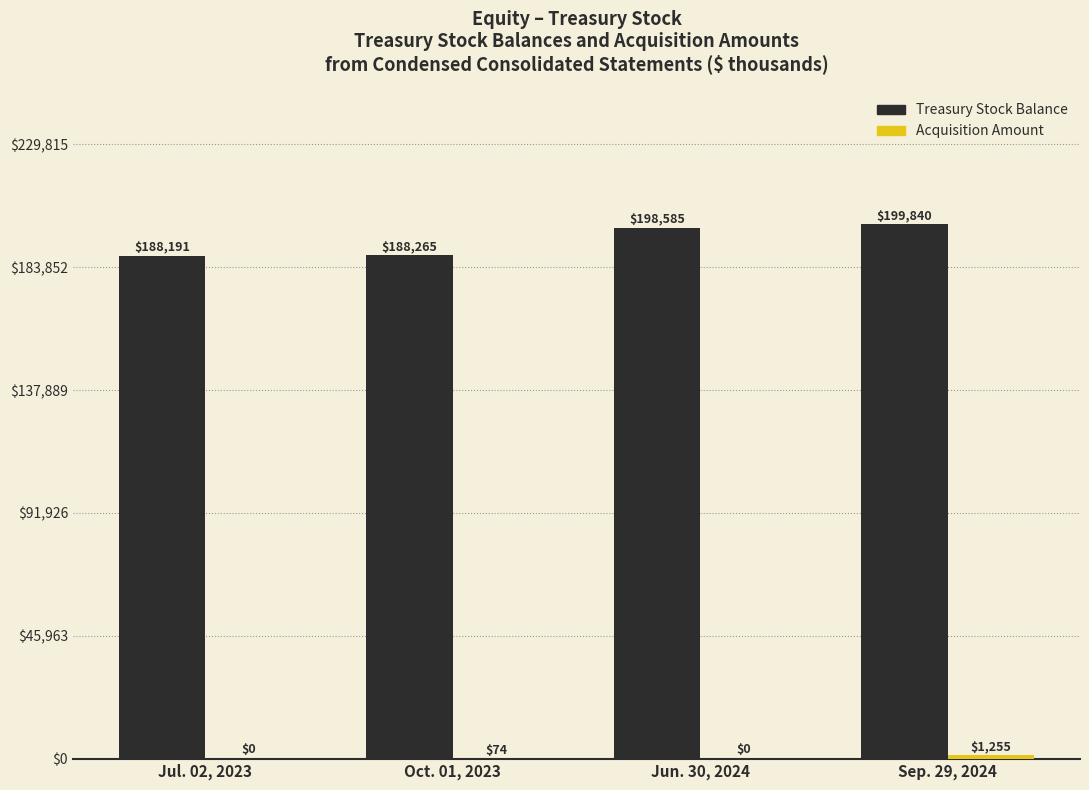

The value of Treasury Stock Balance at Jul. 02, 2023 is 254817. True or false?

False